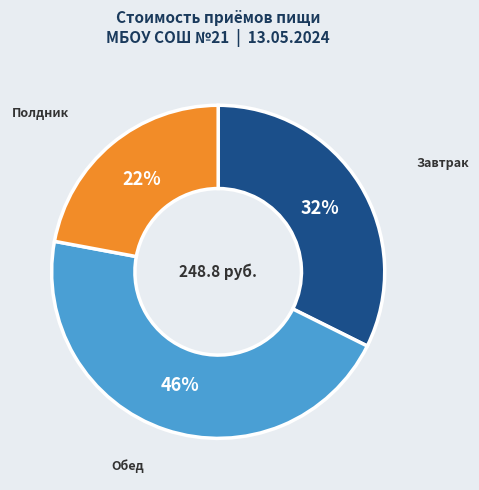

To the nearest percent, what is the average slice percentage?

33%